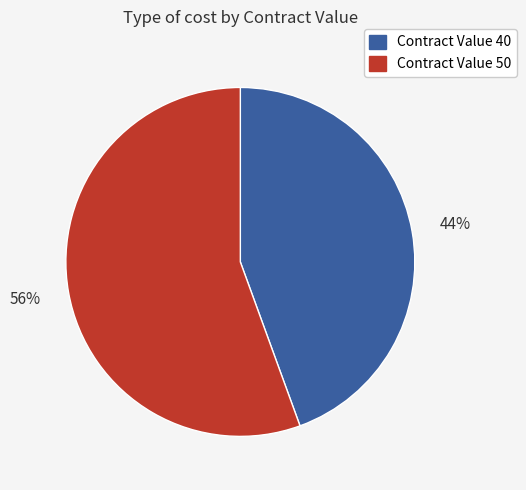

Which slice represents more than half of the pie?

Contract Value 50